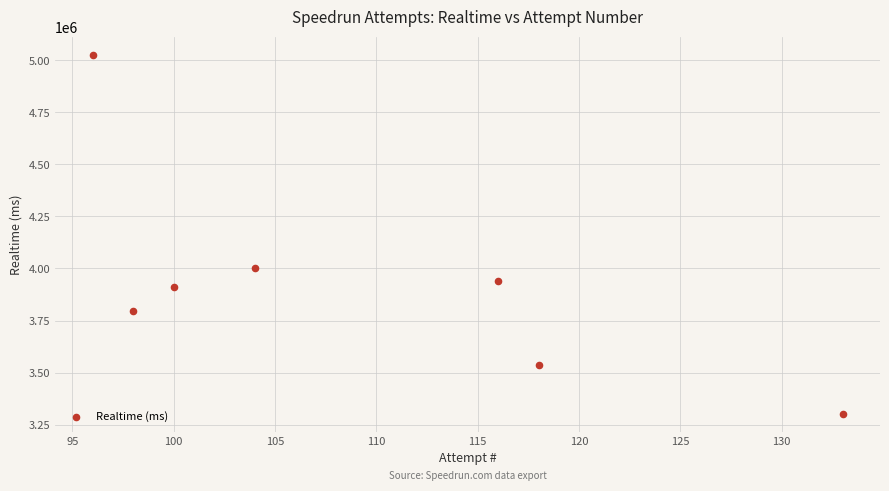

What is the range of Y values (max minus min)?

1725543